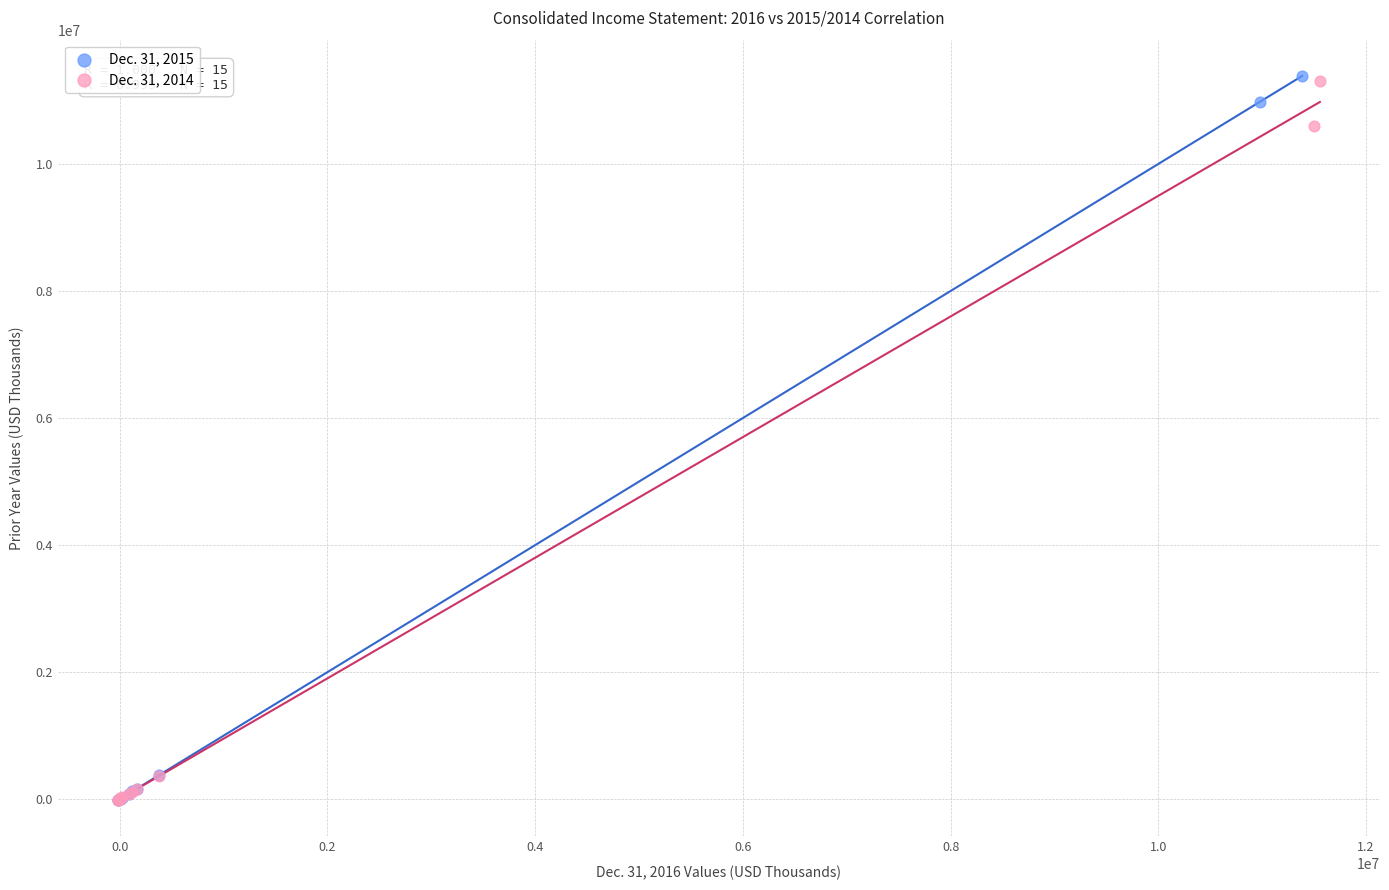

Which series has the largest Y range (max minus min)?

Dec. 31, 2015